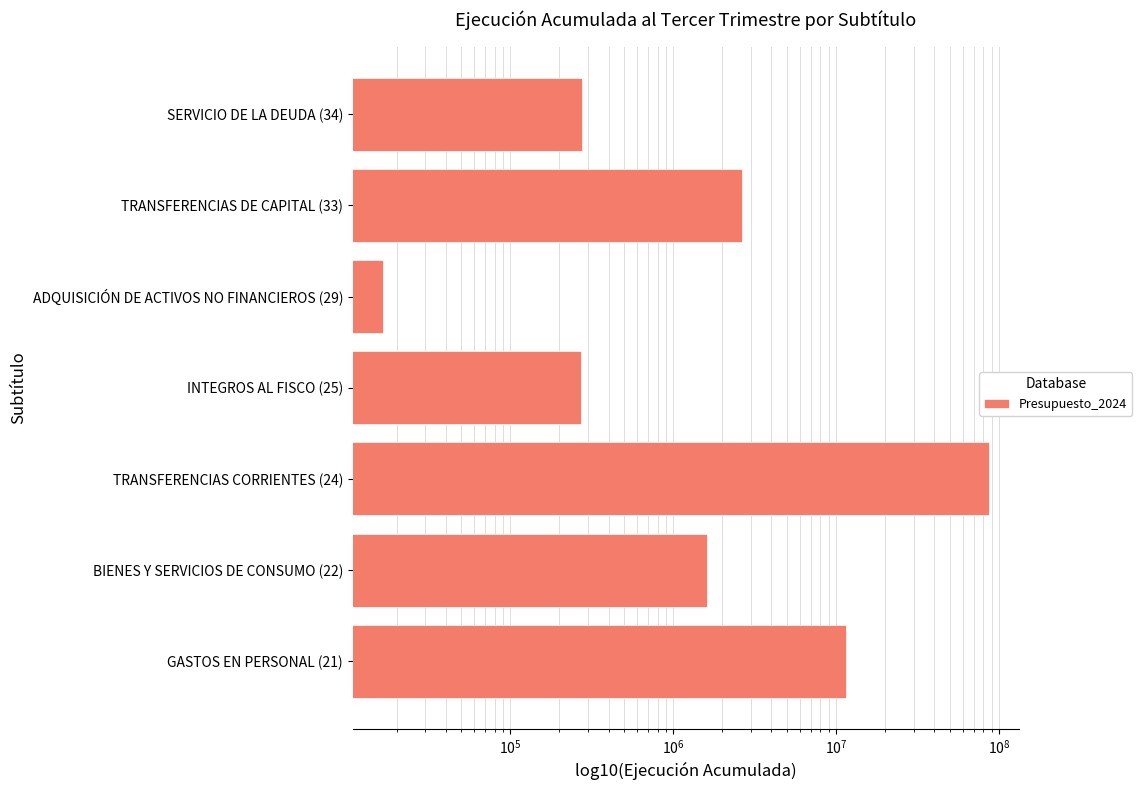

Reading right to left, transcribe all the data shown in this chart.

276402	2629753	16512	269712	86179921	1607425	11490523